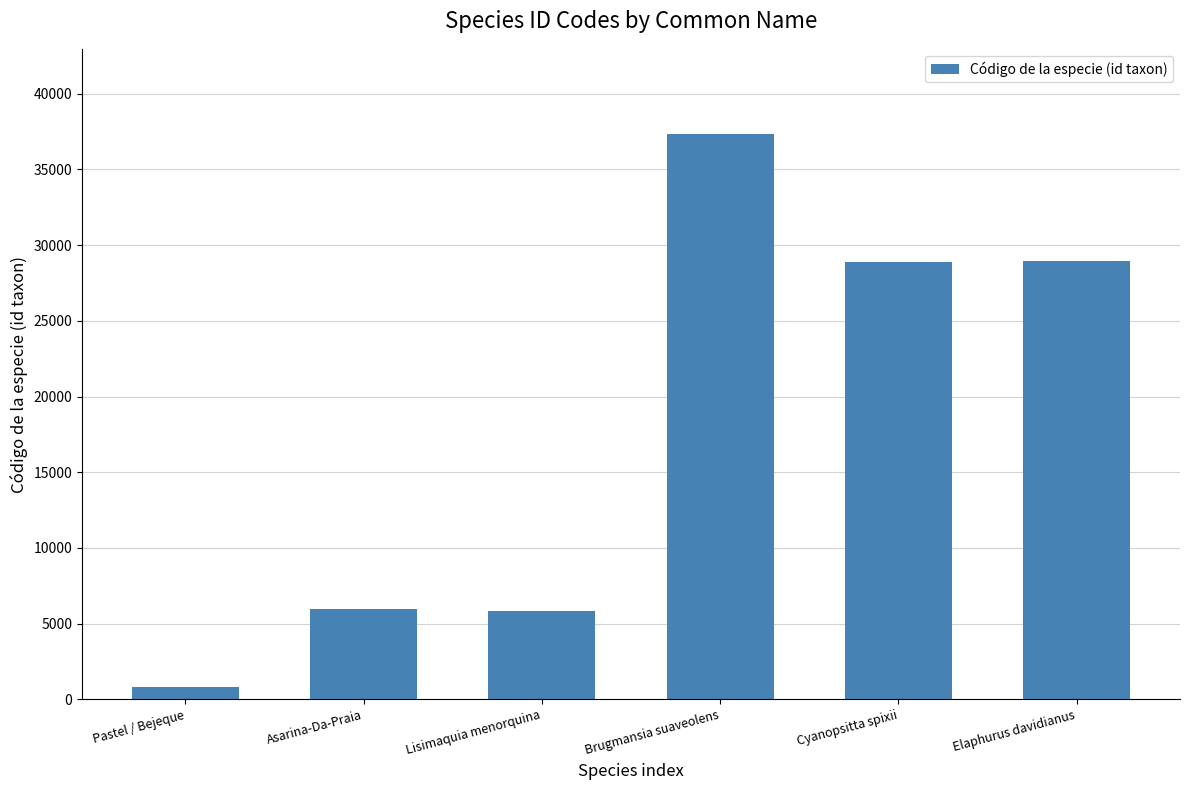

What is the value of the 5th bar from the left?

28856